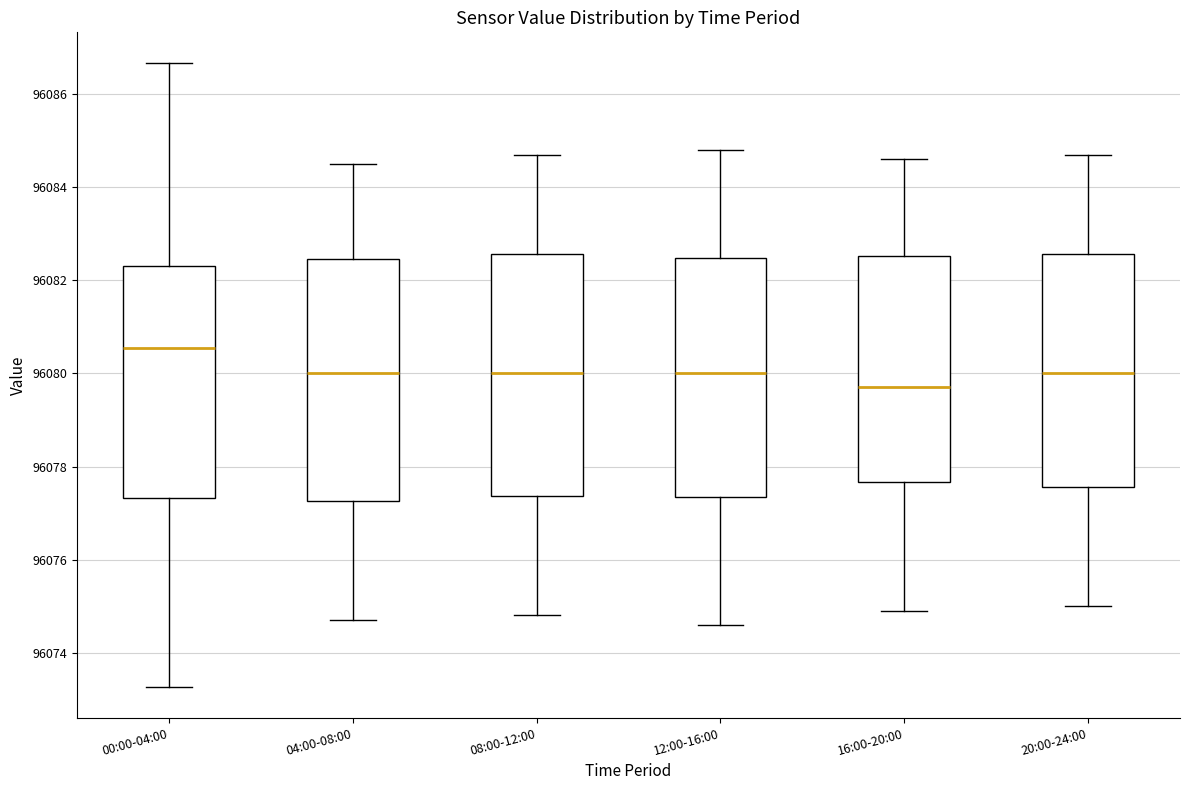

Where is the upper edge of the box for 12:00-16:00 on the y-axis? The values are not printed on the chart, so give them approximately, as read against the axis.

96082.4